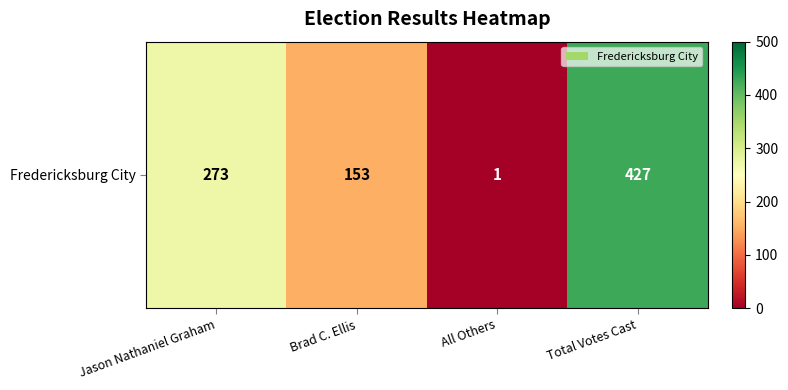

Reading left to right, what are all the values shown in this chart?

273	153	1	427